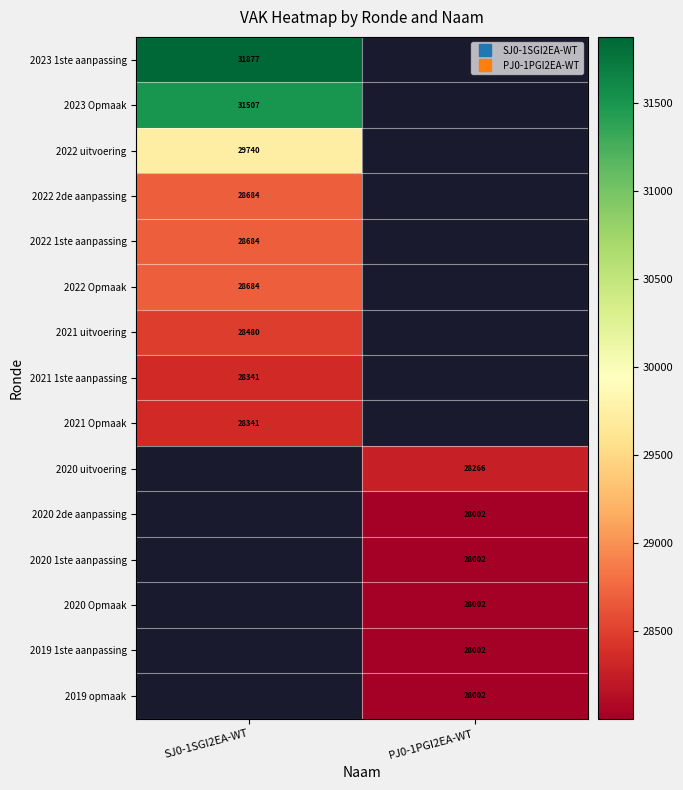

How many positive values does the 2021 1ste aanpassing series have?

1